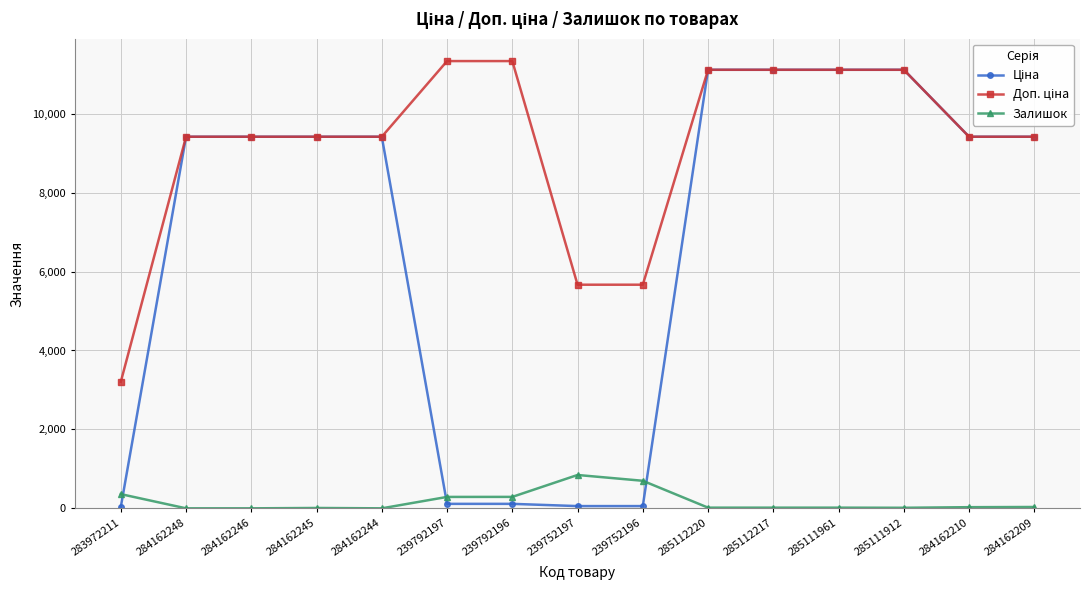

What is the highest value of the Залишок series?

845.0